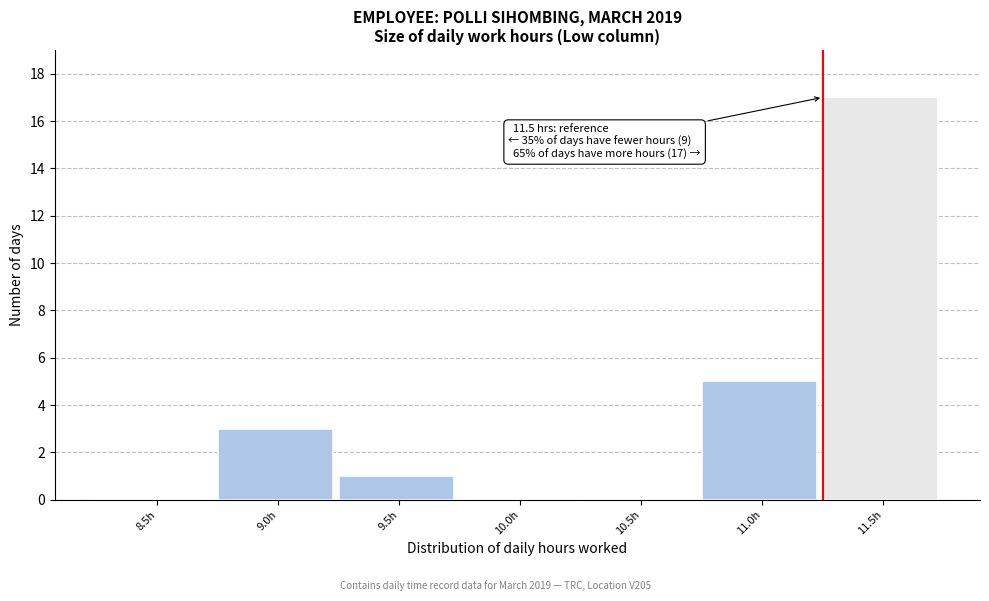

Reading left to right, transcribe all the data shown in this chart.

8.5h=0	9.0h=3	9.5h=1	10.0h=0	10.5h=0	11.0h=5	11.5h=17